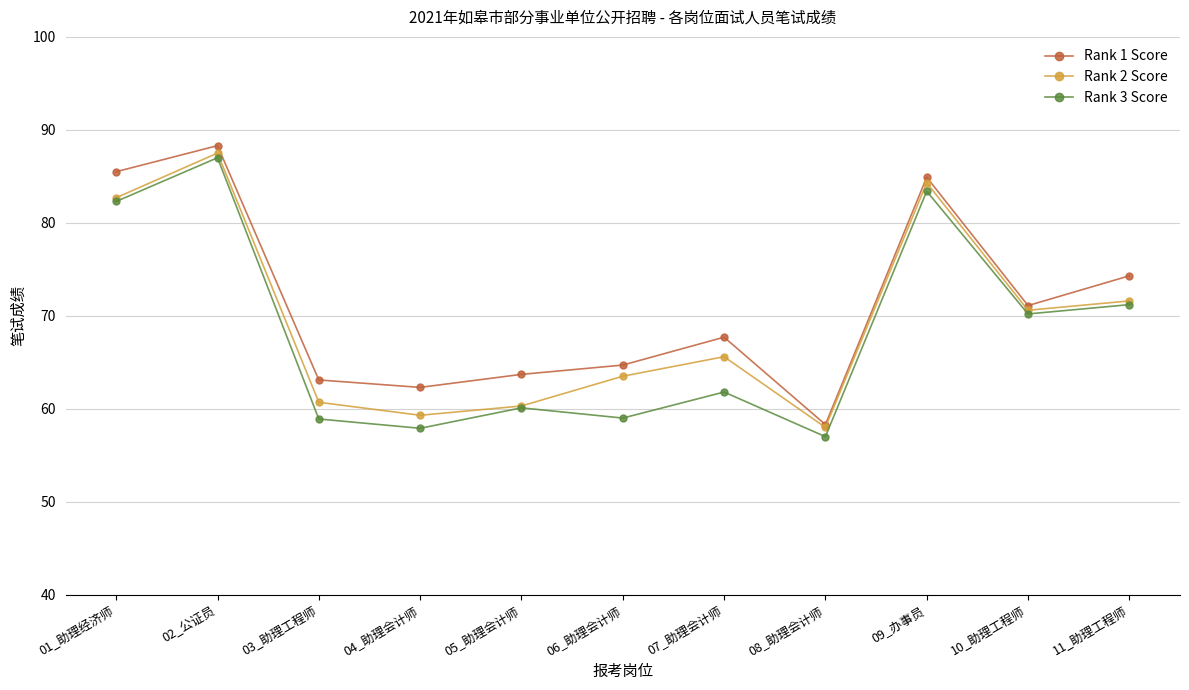

What is the approximate value of Rank 2 Score at 01_助理经济师?

82.7